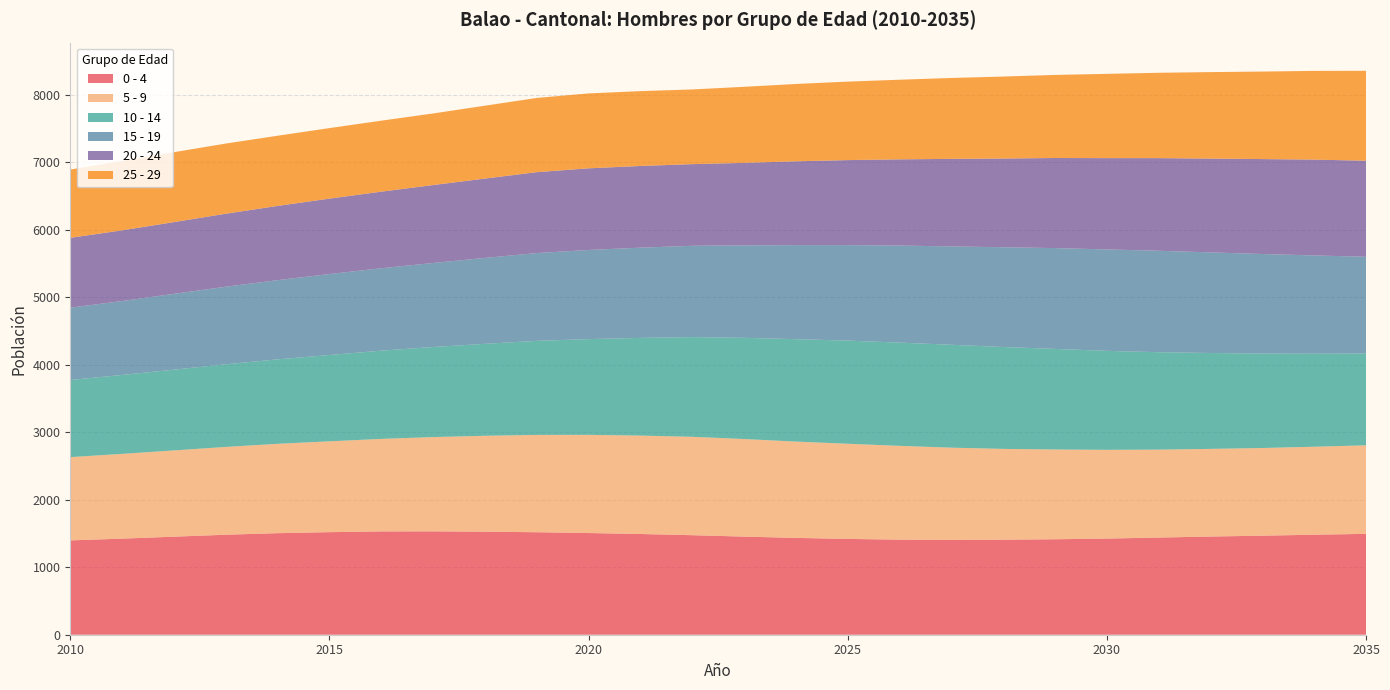

Reading left to right, list all the values displayed in this chart.

0 - 4: 2010=1398	2011=1424	2012=1453	2013=1482	2014=1505	2015=1520	2016=1531	2017=1532	2018=1527	2019=1519	2020=1507	2021=1493	2022=1475	2023=1454	2024=1435	2025=1420	2026=1409	2027=1405	2028=1408	2029=1415	2030=1425	2031=1440	2032=1455	2033=1468	2034=1482	2035=1495
5 - 9: 2010=1234	2011=1256	2012=1278	2013=1301	2014=1324	2015=1346	2016=1371	2017=1397	2018=1421	2019=1442	2020=1455	2021=1458	2022=1458	2023=1446	2024=1427	2025=1410	2026=1390	2027=1367	2028=1346	2029=1330	2030=1315	2031=1303	2032=1299	2033=1299	2034=1304	2035=1312
10 - 14: 2010=1143	2011=1170	2012=1197	2013=1225	2014=1252	2015=1279	2016=1308	2017=1335	2018=1363	2019=1394	2020=1419	2021=1448	2022=1478	2023=1500	2024=1518	2025=1529	2026=1530	2027=1525	2028=1510	2029=1491	2030=1467	2031=1444	2032=1421	2033=1400	2034=1378	2035=1361
15 - 19: 2010=1072	2011=1095	2012=1124	2013=1149	2014=1174	2015=1200	2016=1221	2017=1245	2018=1273	2019=1301	2020=1321	2021=1337	2022=1353	2023=1370	2024=1394	2025=1415	2026=1438	2027=1458	2028=1478	2029=1494	2030=1503	2031=1503	2032=1491	2033=1475	2034=1457	2035=1433
20 - 24: 2010=1035	2011=1048	2012=1063	2013=1082	2014=1100	2015=1118	2016=1135	2017=1155	2018=1176	2019=1199	2020=1210	2021=1211	2022=1210	2023=1223	2024=1242	2025=1260	2026=1278	2027=1297	2028=1315	2029=1335	2030=1353	2031=1373	2032=1390	2033=1407	2034=1420	2035=1424
25 - 29: 2010=1012	2011=1028	2012=1036	2013=1040	2014=1040	2015=1045	2016=1052	2017=1061	2018=1080	2019=1100	2020=1110	2021=1109	2022=1107	2023=1127	2024=1146	2025=1163	2026=1180	2027=1199	2028=1215	2029=1231	2030=1249	2031=1265	2032=1282	2033=1297	2034=1315	2035=1332